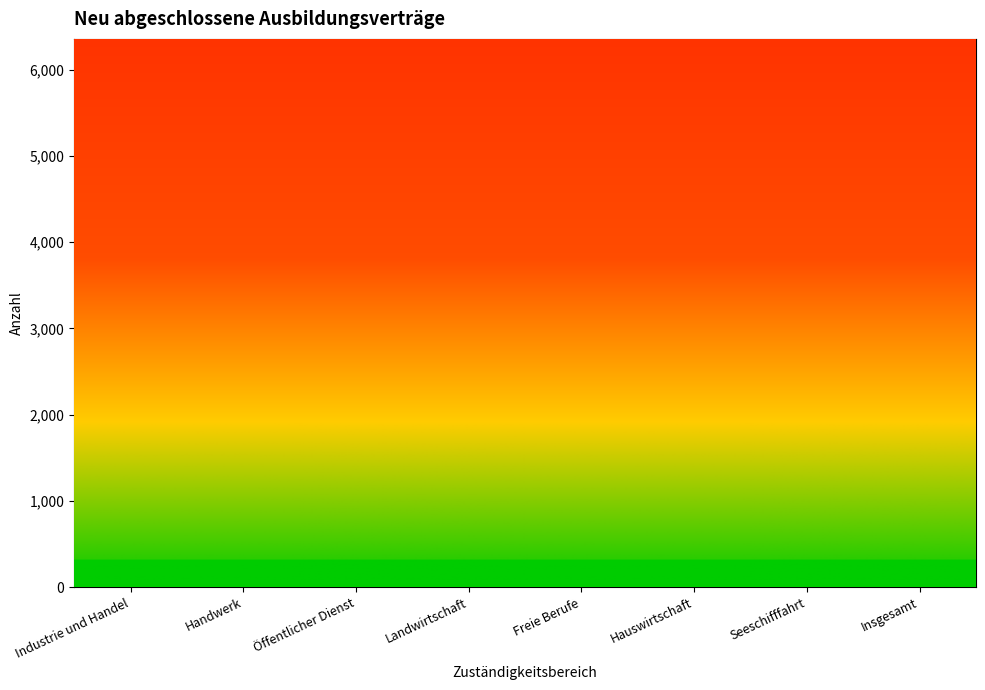

Between Seeschifffahrt and Öffentlicher Dienst, which is larger?

Öffentlicher Dienst